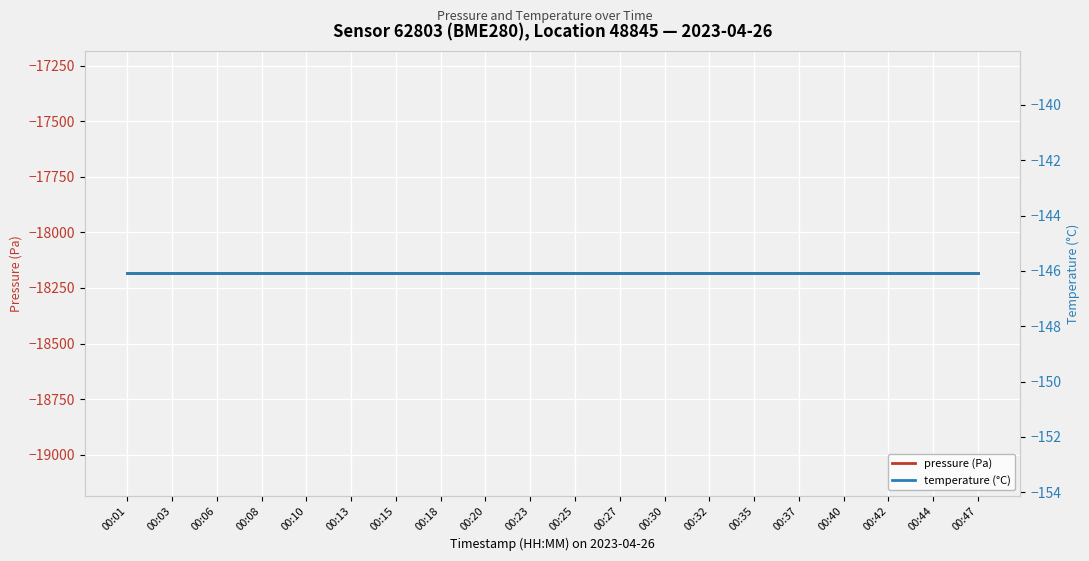

At which category is the sum across all series the highest?

00:01